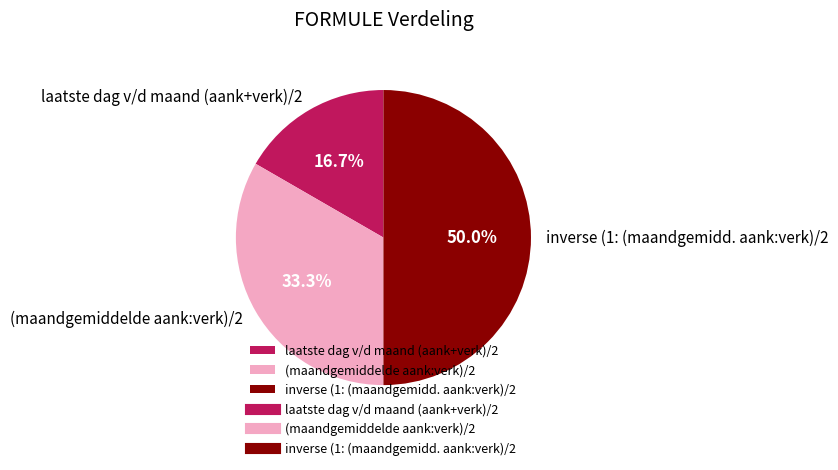

Which category has the smallest portion of the pie?

laatste dag v/d maand (aank+verk)/2